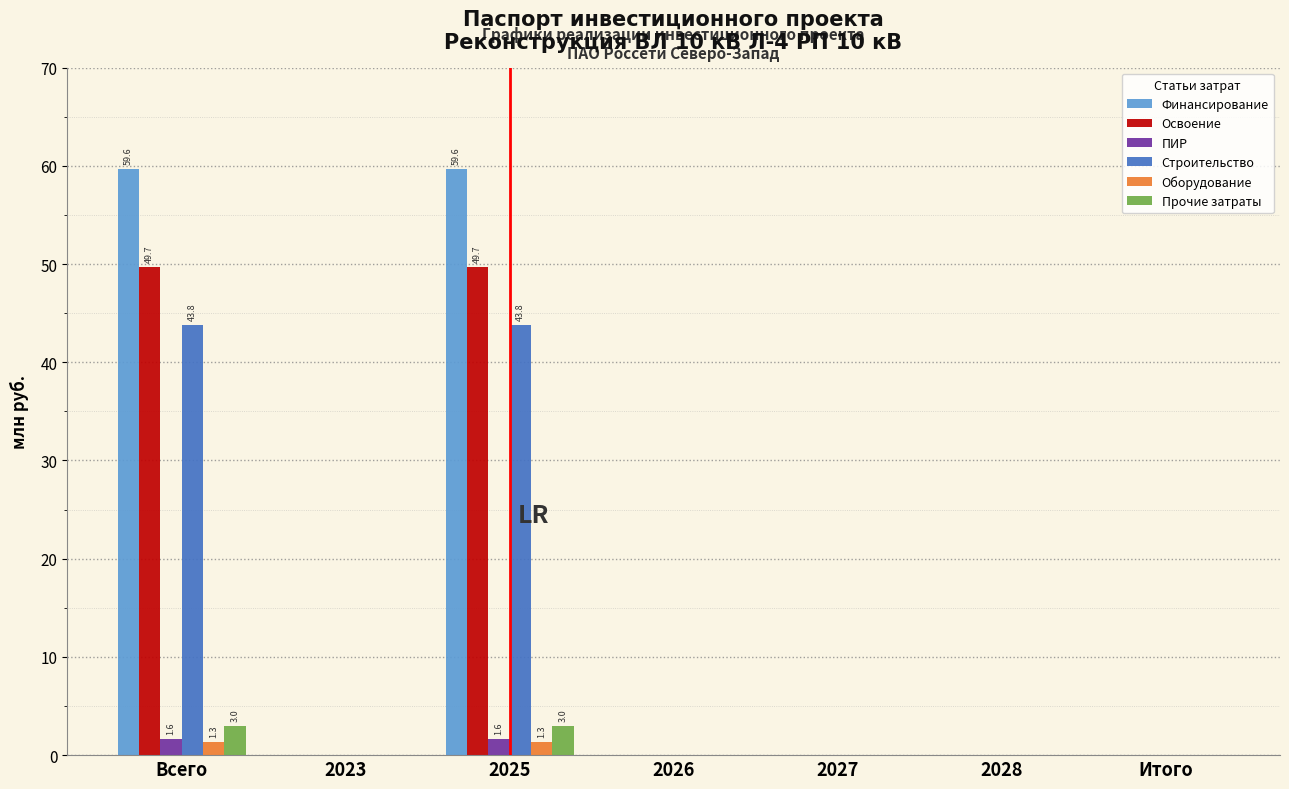

Which series has the largest total across all categories?

Финансирование